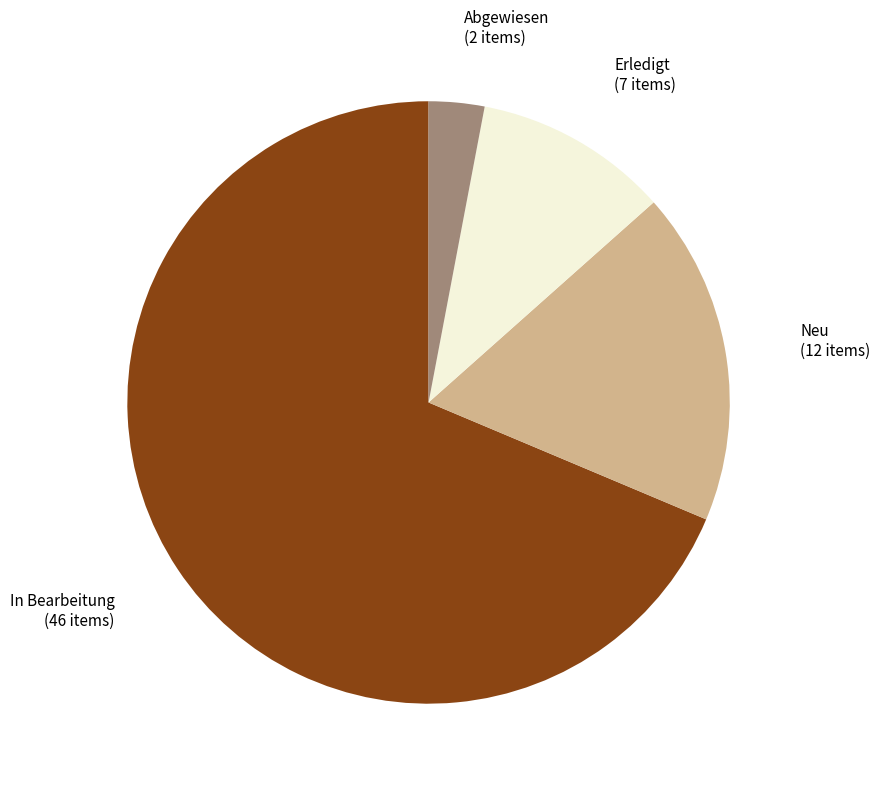

Does any single category account for the majority?

Yes